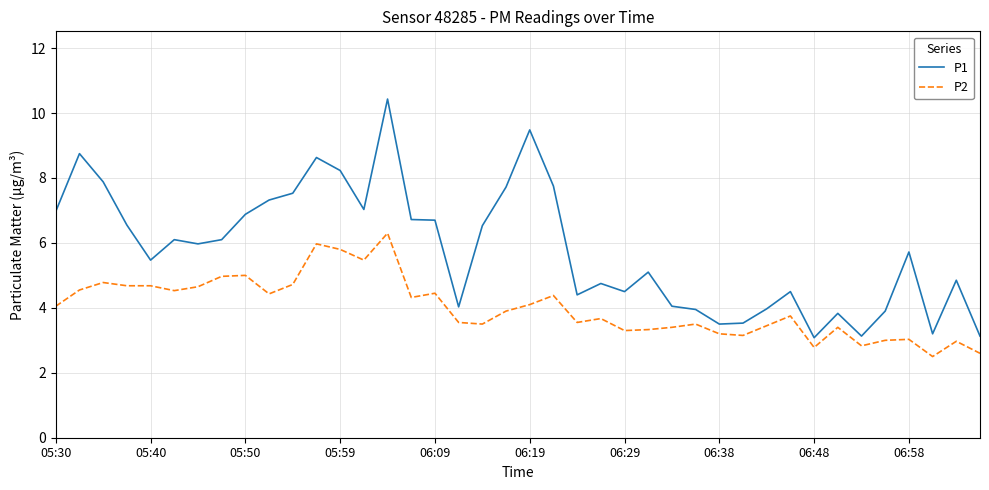

True or false: P1 and P2 intersect in this chart.

False